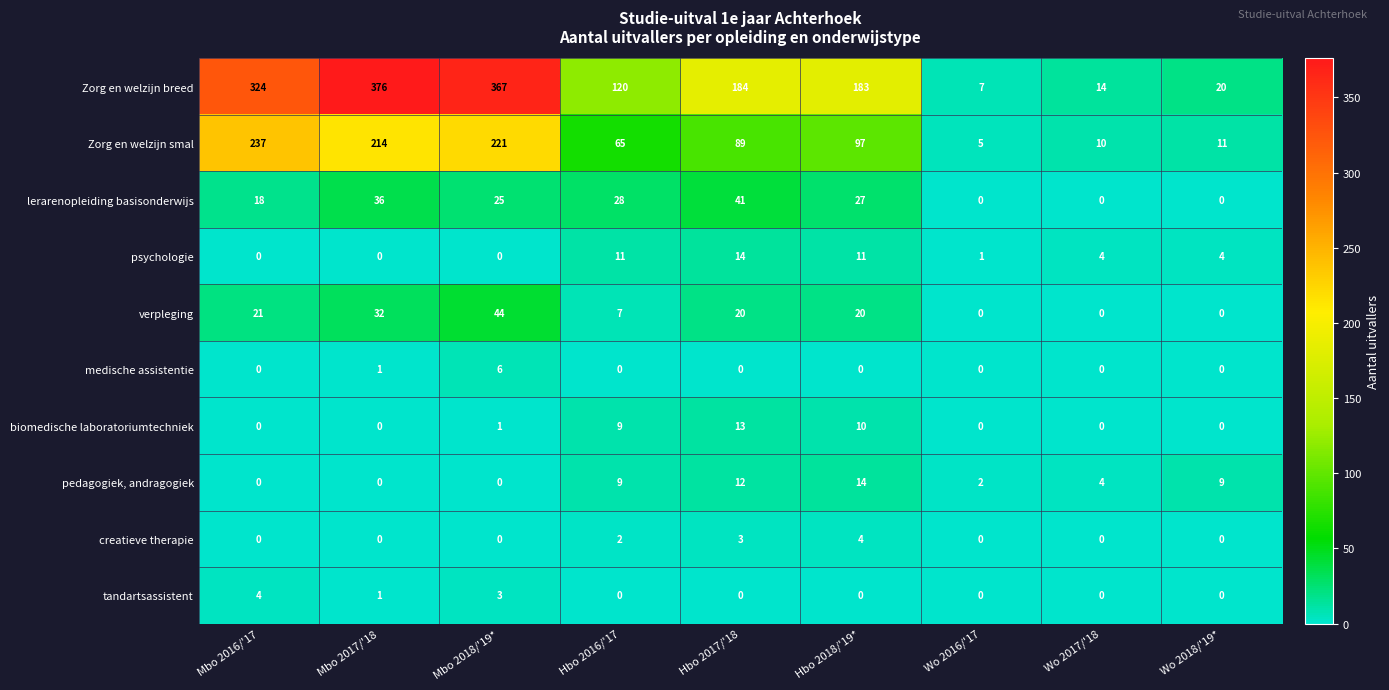

At which label does verpleging reach its peak?

Mbo 2018/'19*